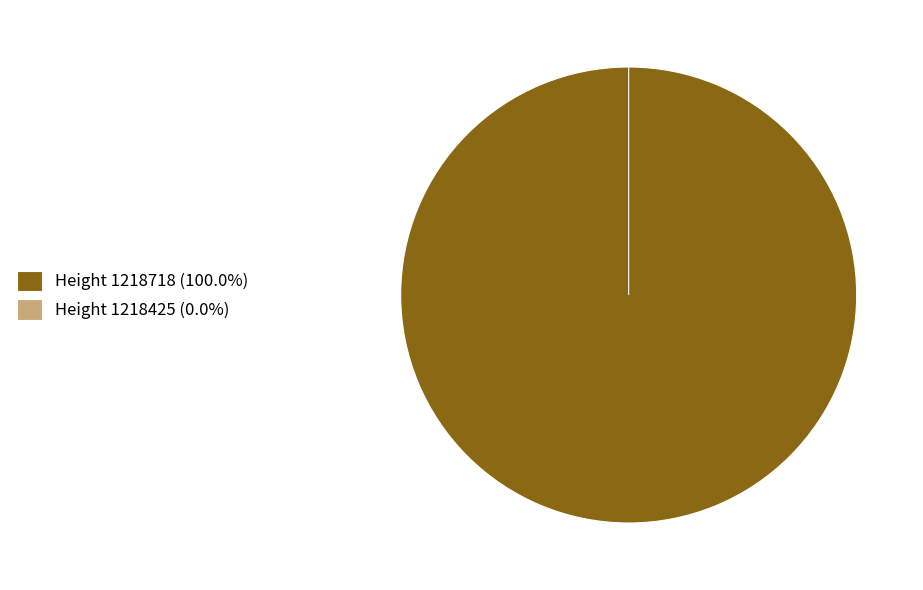

Count the number of slices in the pie.

2